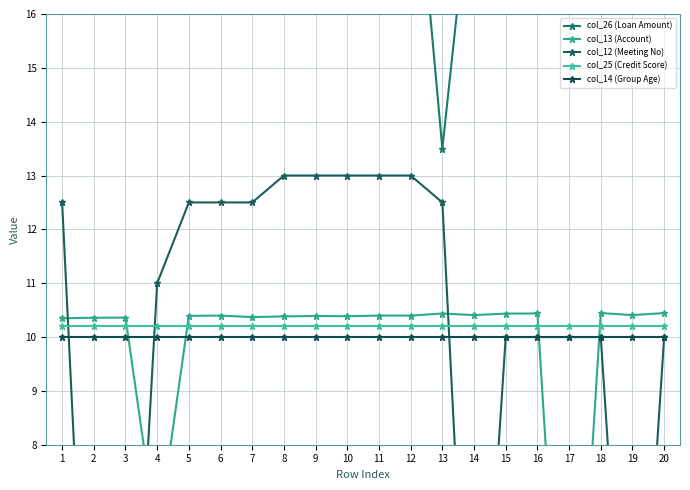

What is the value of the col_14 (Group Age) point at the 20th from the left?

10.0